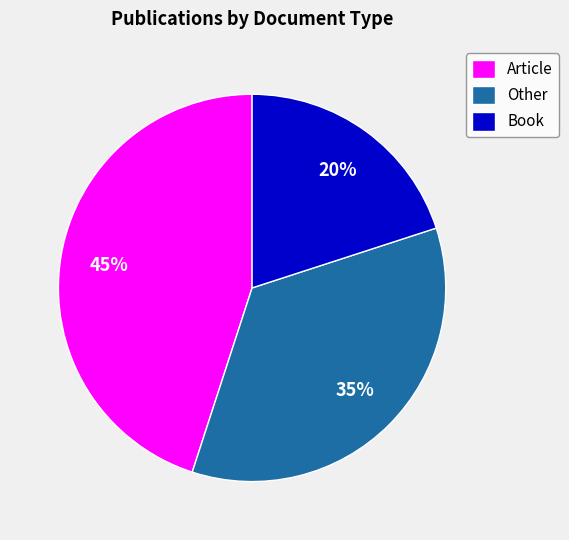

Rank the categories by value from highest to lowest.

Article, Other, Book